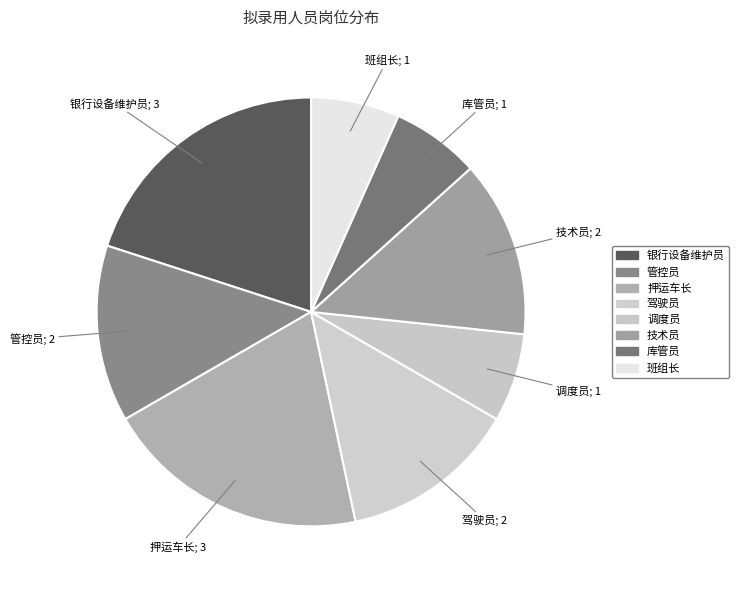

To the nearest percent, what portion does 技术员 represent?

13%